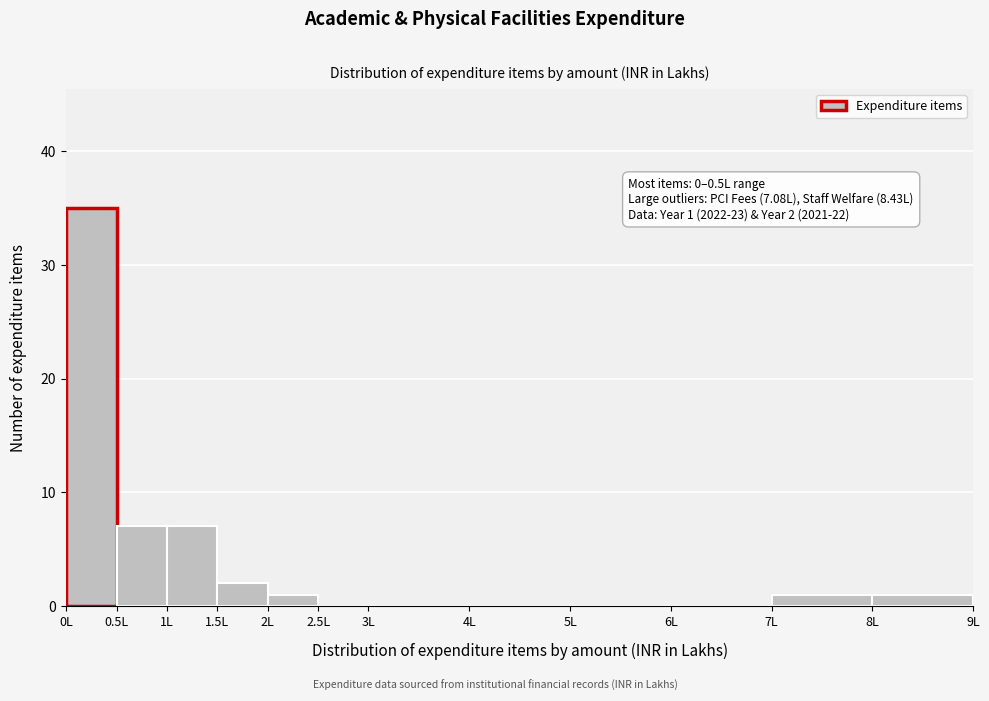

Over which range of the x-axis is the bar tallest?

0.0 to 0.5